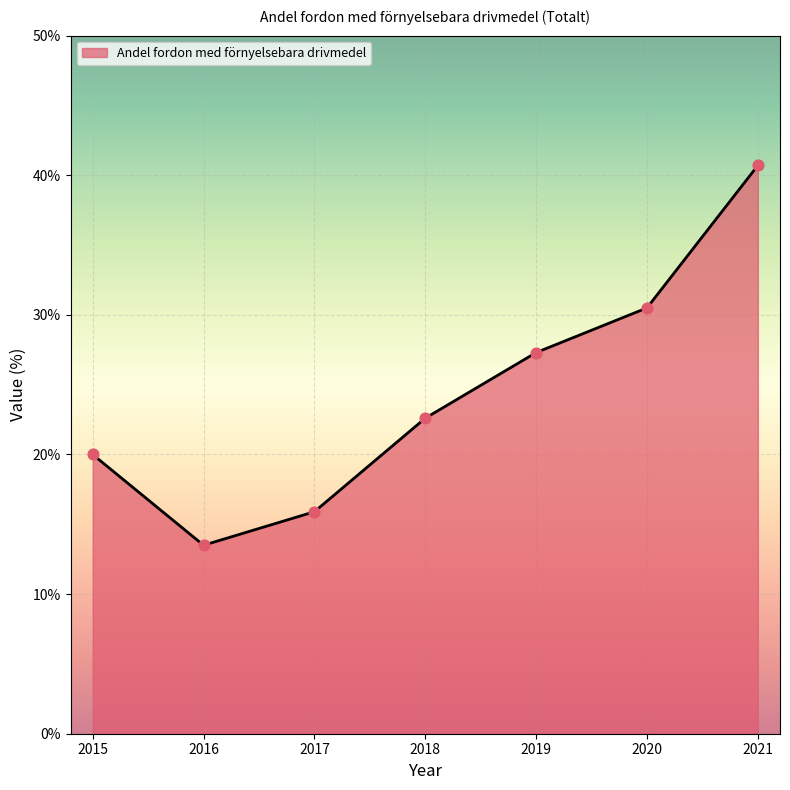

What is the ratio of the value at 2019 to the value at 2017?

1.7